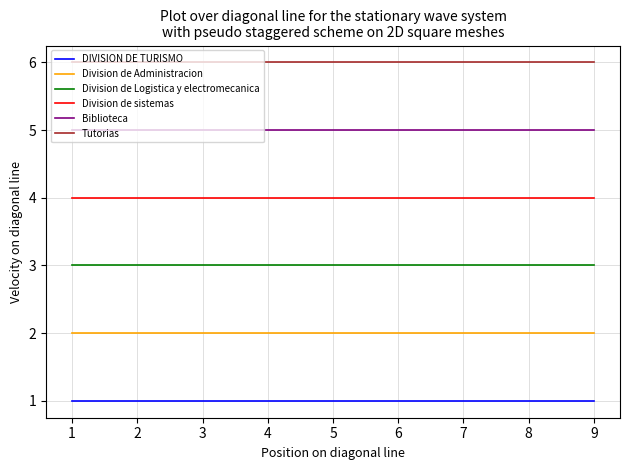

True or false: Tutorias has a value of 6 at 6.

True